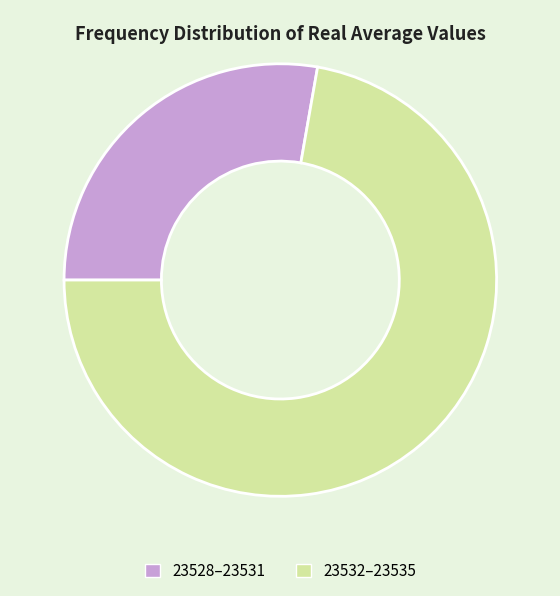

Is there a majority slice in this chart?

Yes